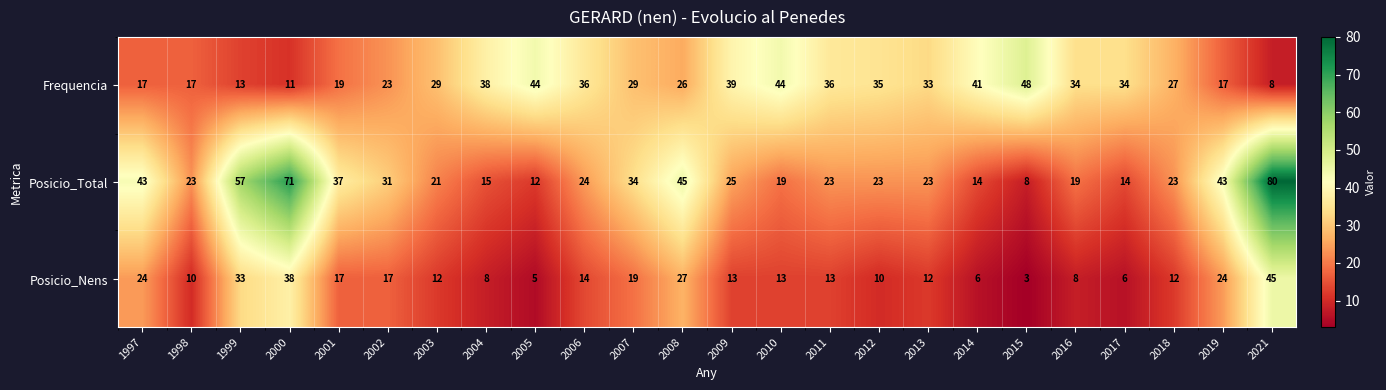

What is the difference between the maximum and second lowest values in the Frequencia series?

37